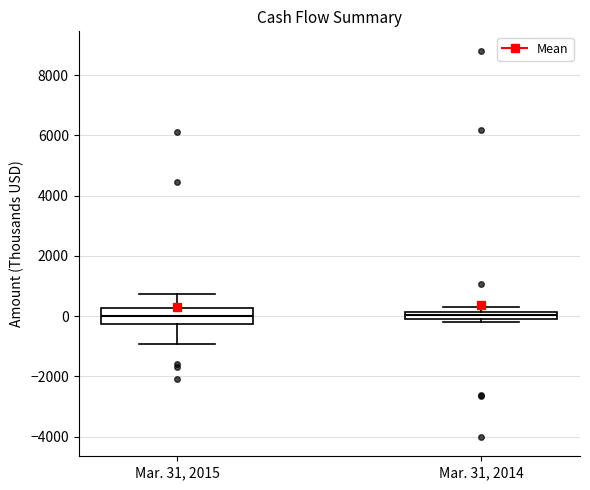

Comparing the boxes themselves (not the whiskers), which one is the tallest?

Mar. 31, 2015